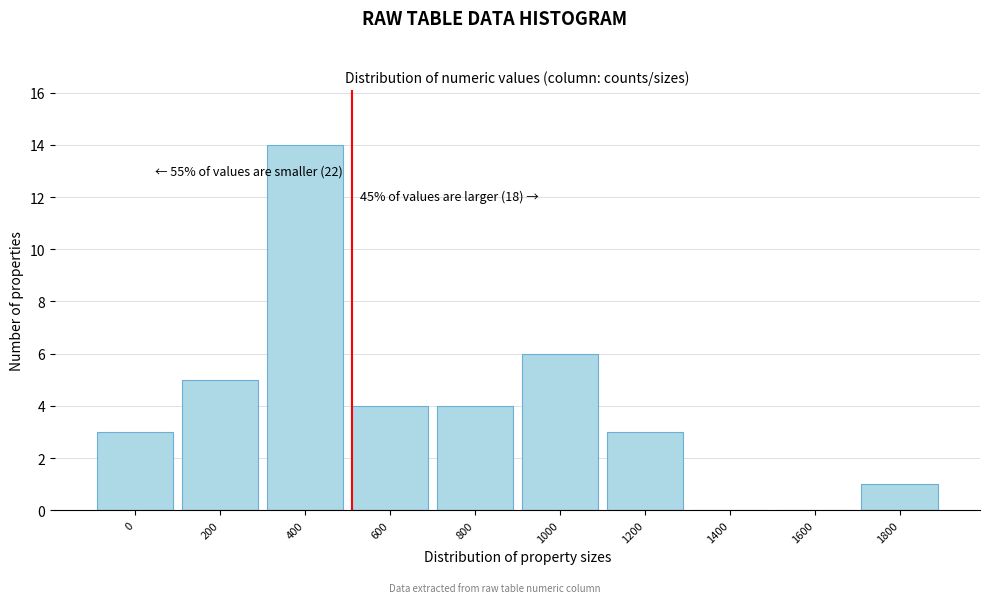

Reading right to left, list all the values displayed in this chart.

1800=1	1600=0	1400=0	1200=3	1000=6	800=4	600=4	400=14	200=5	0=3